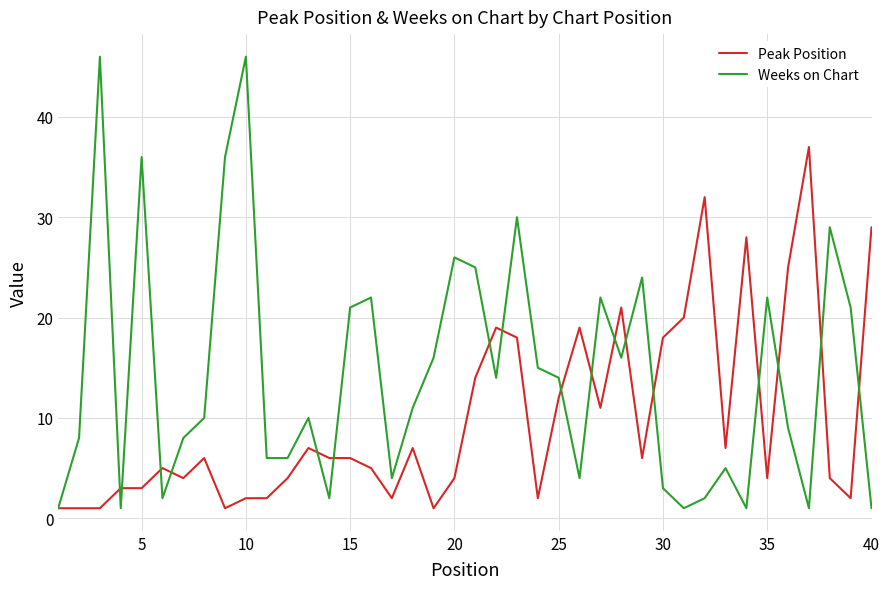

Which series has the widest spread of values?

Weeks on Chart